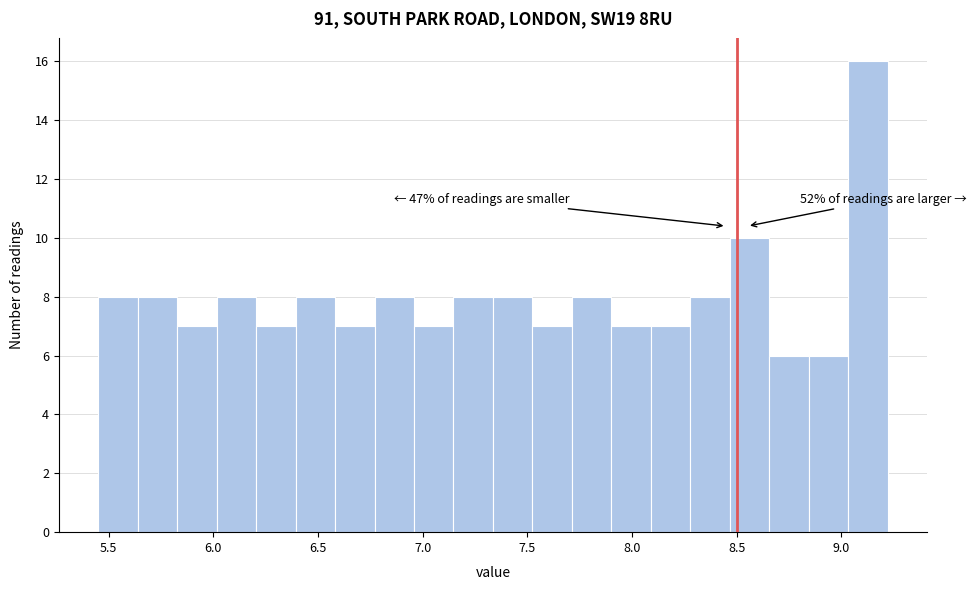

Around what value on the x-axis is the tallest bar? Give the approximate position of its centre, as read against the axis.

9.15